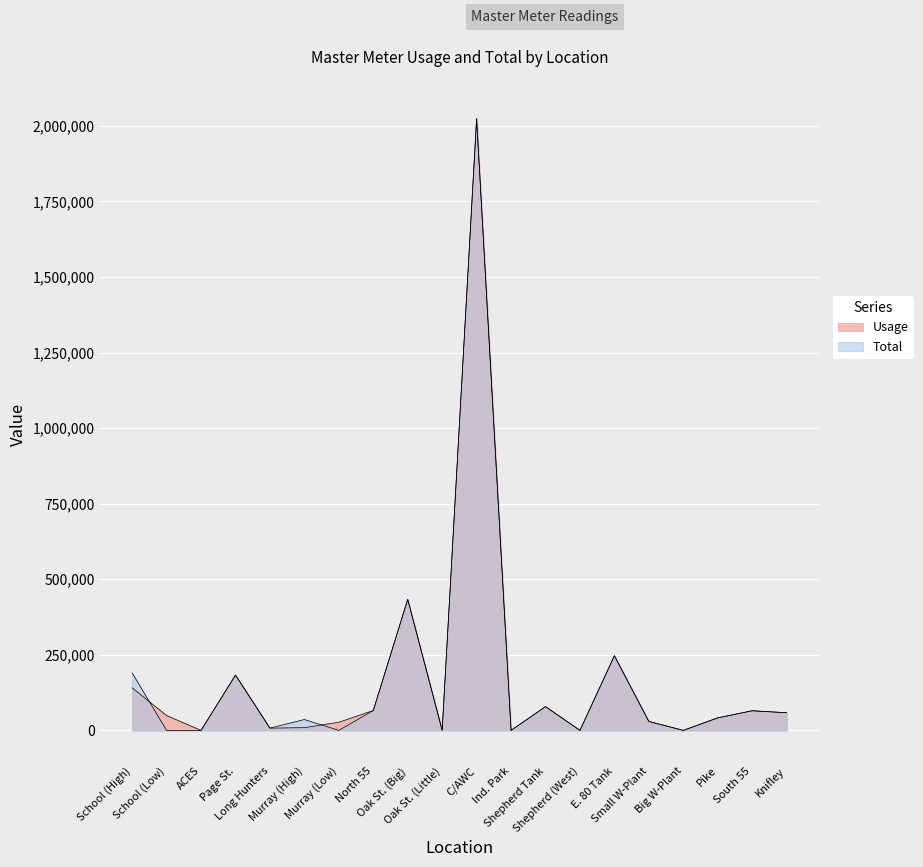

List the series in order of their peak value, lowest first.

Usage, Total